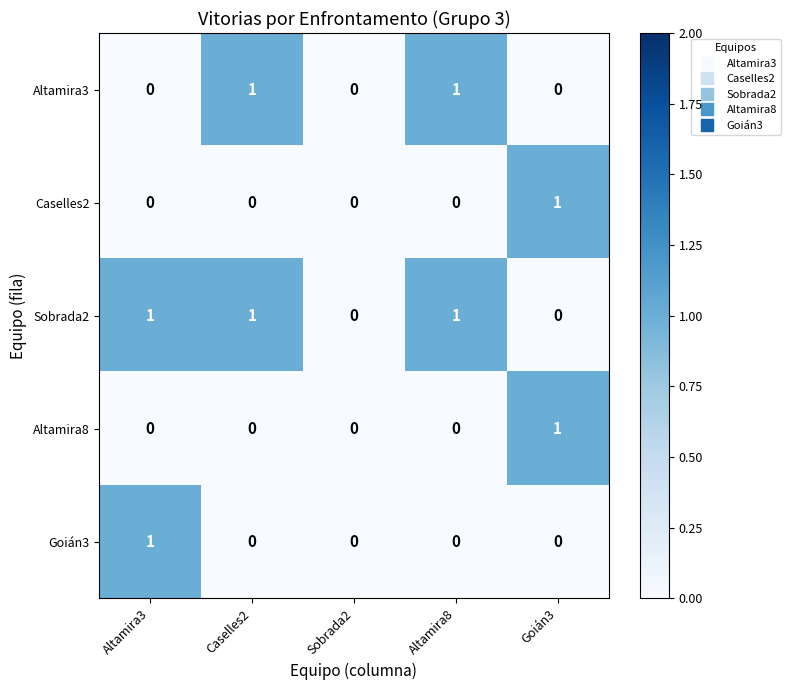

Is the value of Goián3 at Goián3 greater than the value of Altamira8 at Goián3?

No